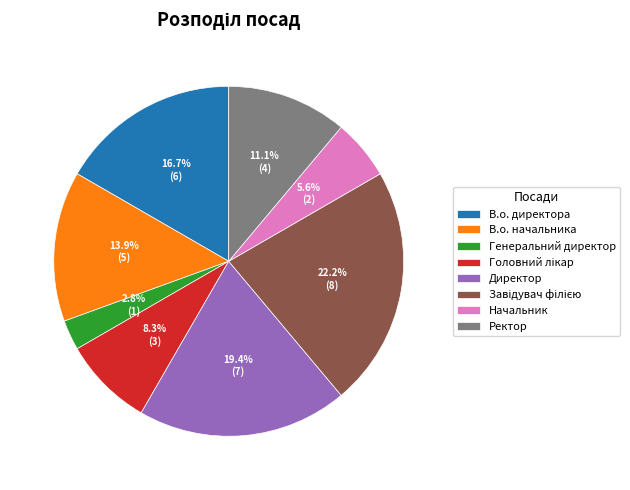

To the nearest percent, what is the difference between the largest and smallest slice percentages?

19%